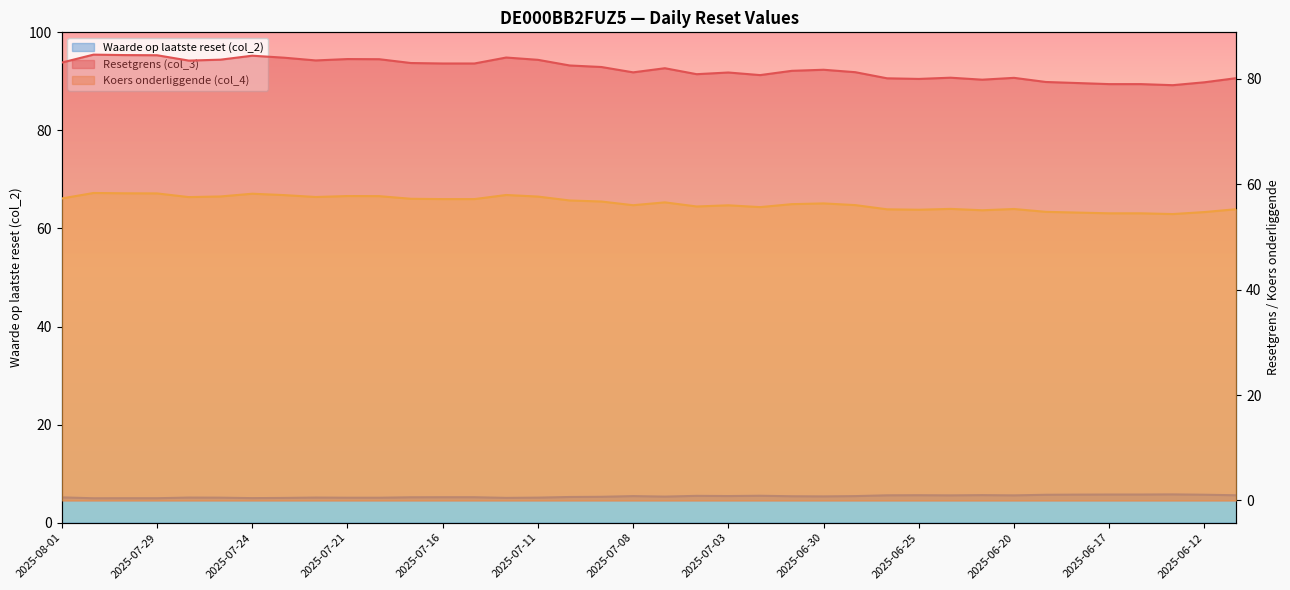

Reading left to right, list all the values displayed in this chart.

Resetgrens (col_3): 2025-08-01=83.1	2025-07-31=84.6	2025-07-30=84.5	2025-07-29=84.5	2025-07-28=83.5	2025-07-25=83.7	2025-07-24=84.4	2025-07-23=84.0	2025-07-22=83.5	2025-07-21=83.8	2025-07-18=83.8	2025-07-17=83.0	2025-07-16=82.9	2025-07-15=82.9	2025-07-14=84.1	2025-07-11=83.6	2025-07-10=82.6	2025-07-09=82.3	2025-07-08=81.3	2025-07-07=82.0	2025-07-04=80.9	2025-07-03=81.2	2025-07-02=80.7	2025-07-01=81.5	2025-06-30=81.8	2025-06-27=81.3	2025-06-26=80.1	2025-06-25=80.0	2025-06-24=80.2	2025-06-23=79.9	2025-06-20=80.2	2025-06-19=79.4	2025-06-18=79.2	2025-06-17=79.0	2025-06-16=79.0	2025-06-13=78.8	2025-06-12=79.4	2025-06-11=80.2
Koers onderliggende (col_4): 2025-08-01=57.3	2025-07-31=58.4	2025-07-30=58.3	2025-07-29=58.3	2025-07-28=57.6	2025-07-25=57.7	2025-07-24=58.2	2025-07-23=58.0	2025-07-22=57.6	2025-07-21=57.8	2025-07-18=57.8	2025-07-17=57.3	2025-07-16=57.2	2025-07-15=57.2	2025-07-14=58.0	2025-07-11=57.7	2025-07-10=56.9	2025-07-09=56.7	2025-07-08=56.0	2025-07-07=56.6	2025-07-04=55.8	2025-07-03=56.0	2025-07-02=55.7	2025-07-01=56.2	2025-06-30=56.4	2025-06-27=56.1	2025-06-26=55.3	2025-06-25=55.2	2025-06-24=55.3	2025-06-23=55.1	2025-06-20=55.3	2025-06-19=54.8	2025-06-18=54.6	2025-06-17=54.5	2025-06-16=54.5	2025-06-13=54.4	2025-06-12=54.7	2025-06-11=55.3
Waarde op laatste reset (col_2): 2025-08-01=5.2	2025-07-31=5.0	2025-07-30=5.0	2025-07-29=5.0	2025-07-28=5.1	2025-07-25=5.1	2025-07-24=5.0	2025-07-23=5.1	2025-07-22=5.1	2025-07-21=5.1	2025-07-18=5.1	2025-07-17=5.2	2025-07-16=5.2	2025-07-15=5.2	2025-07-14=5.1	2025-07-11=5.1	2025-07-10=5.2	2025-07-09=5.3	2025-07-08=5.4	2025-07-07=5.3	2025-07-04=5.5	2025-07-03=5.4	2025-07-02=5.5	2025-07-01=5.4	2025-06-30=5.4	2025-06-27=5.4	2025-06-26=5.6	2025-06-25=5.6	2025-06-24=5.6	2025-06-23=5.6	2025-06-20=5.6	2025-06-19=5.7	2025-06-18=5.7	2025-06-17=5.8	2025-06-16=5.8	2025-06-13=5.8	2025-06-12=5.7	2025-06-11=5.6